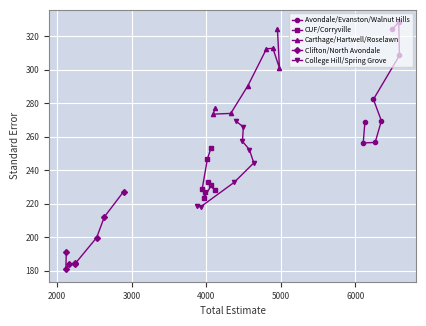

What is the value of the Avondale/Evanston/Walnut Hills point at the 2nd from the left?

268.7